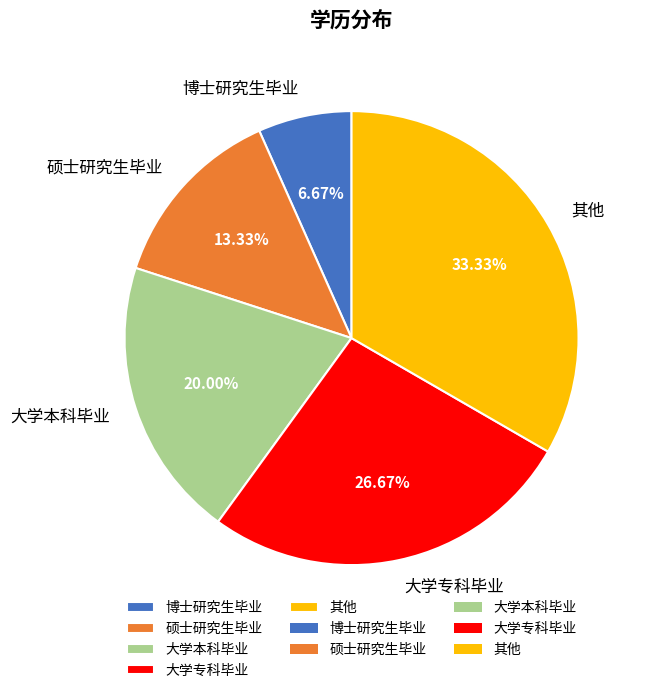

Is 博士研究生毕业 the majority of the pie?

No